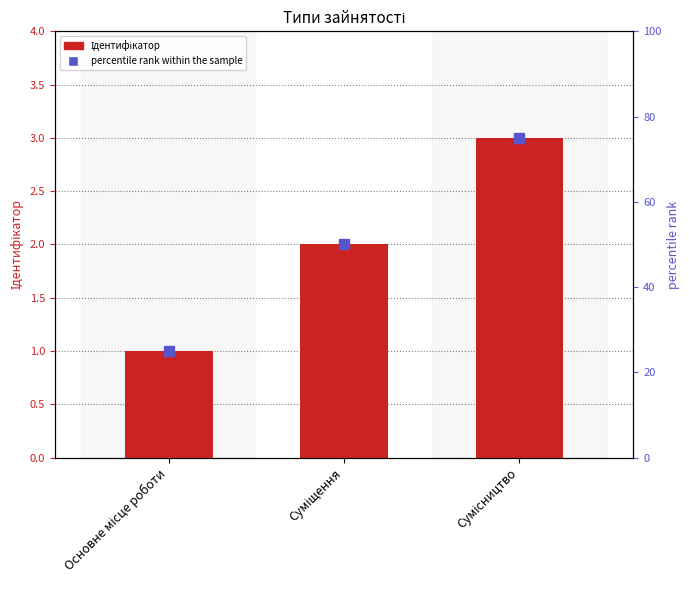

What is the label of the 3rd bar from the left?

Сумісництво